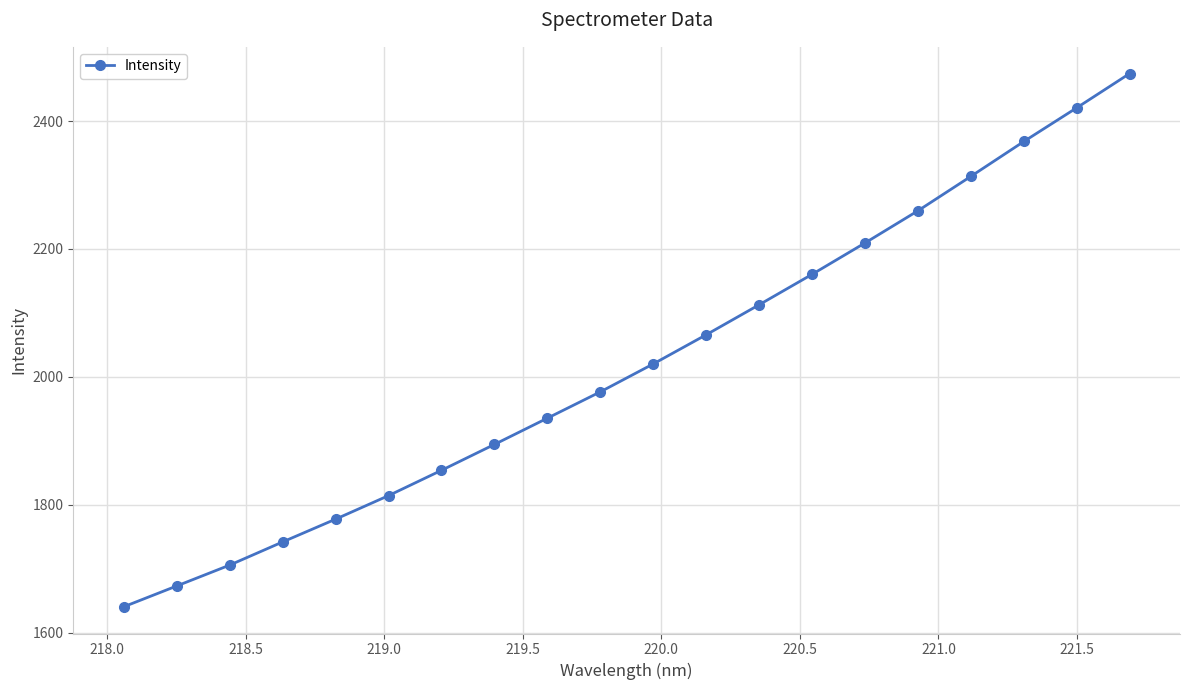

What is the value of the 6th point from the left?

1814.1